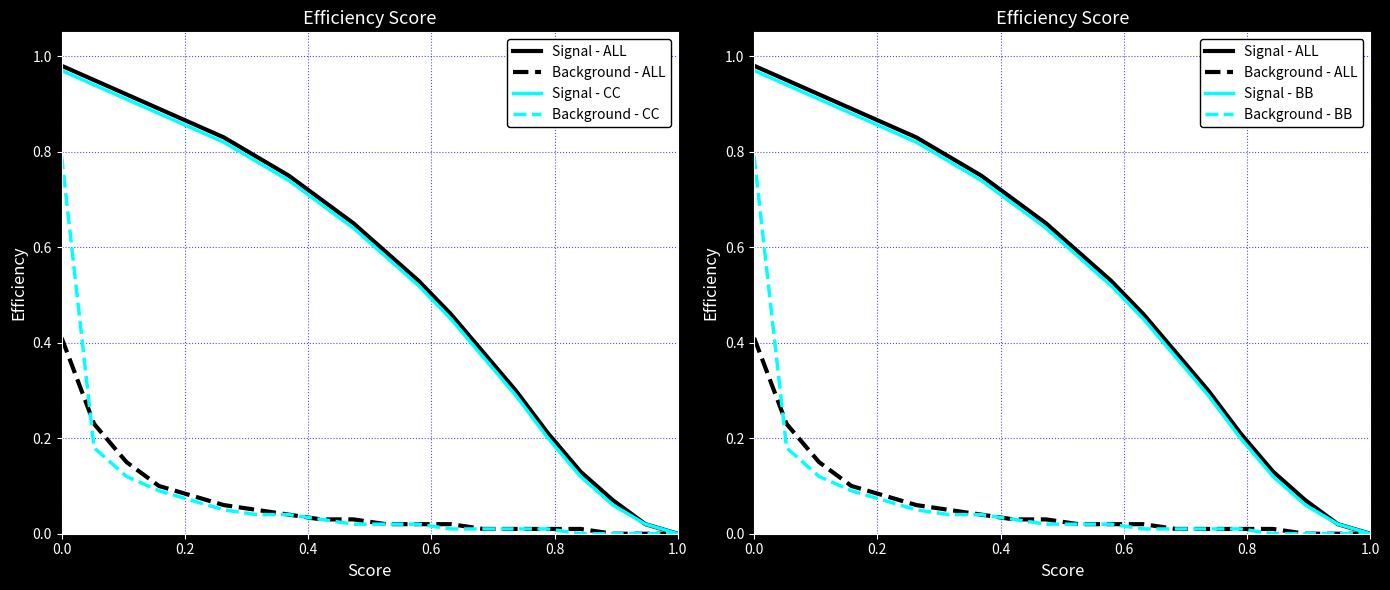

True or false: Background - ALL and Background - BB cross at least once.

True